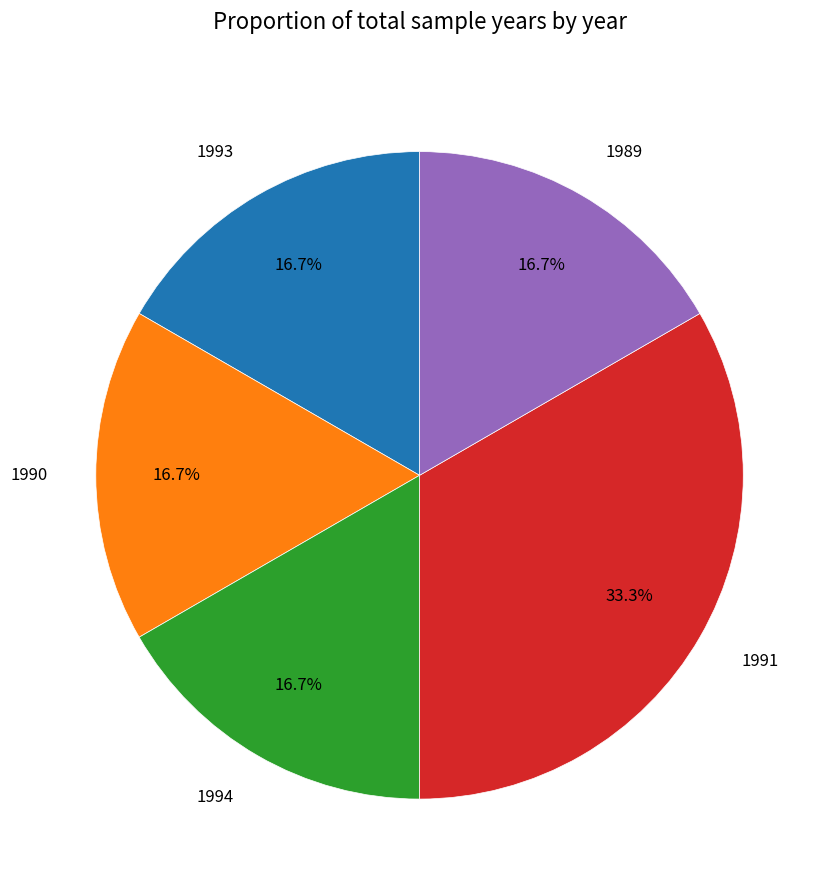

How many slices are in this pie chart?

5